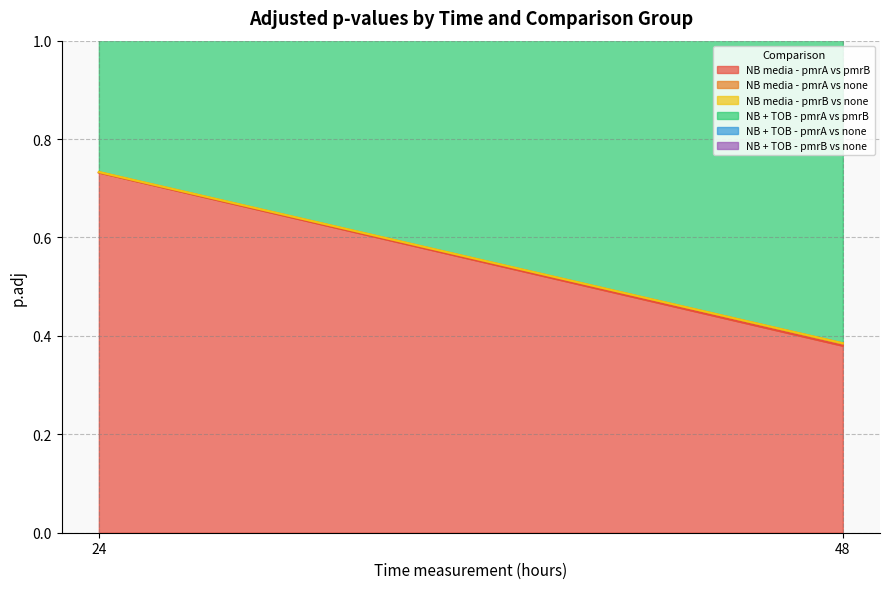

Is it true that NB + TOB - pmrB vs none equals 0.0 at 24?

False